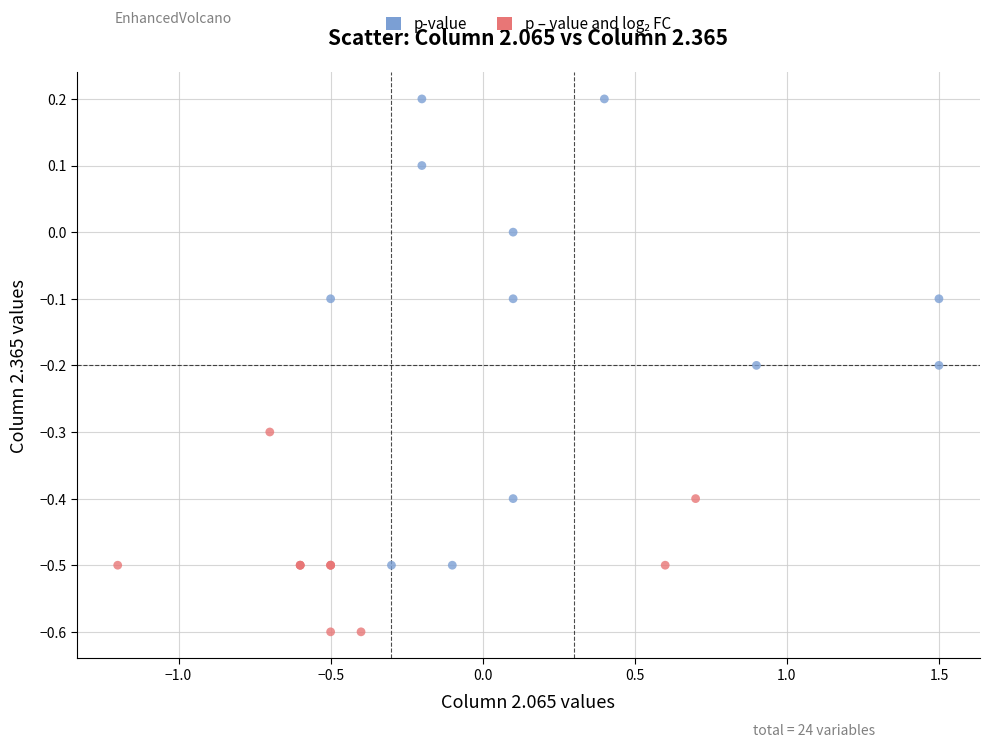

Which series has the largest Y range (max minus min)?

p-value